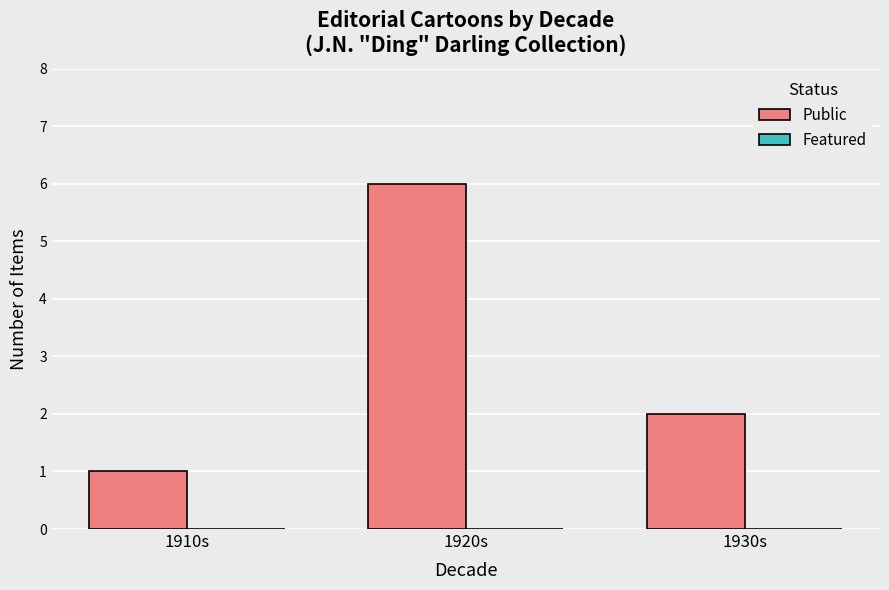

The chart shows a value of 6 at 1920s. True or false?

True